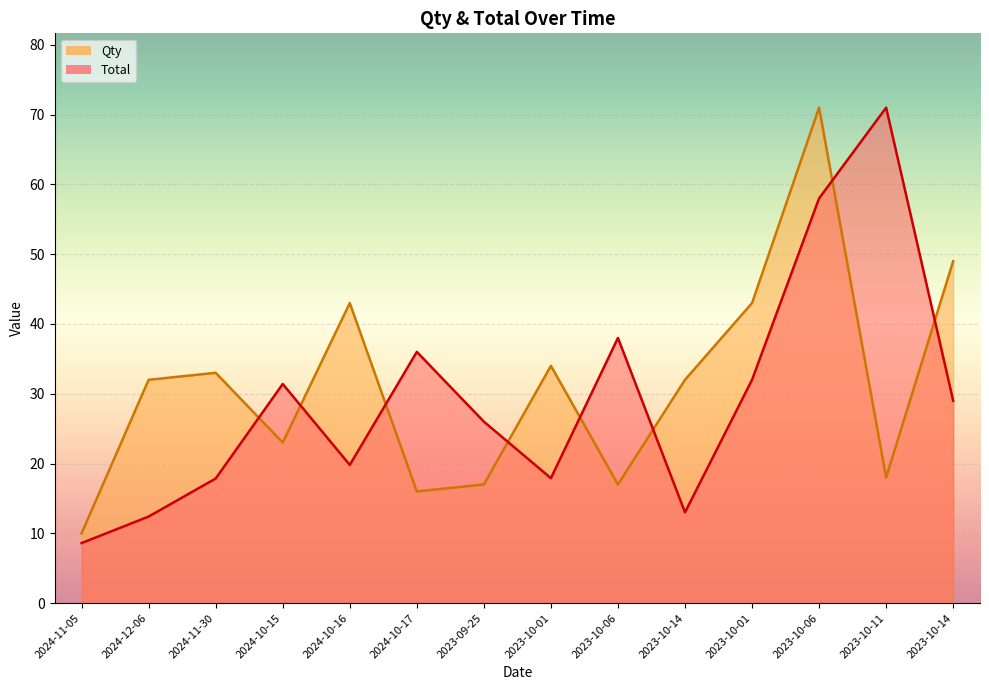

Does the chart display data point markers on the line(s)?

No